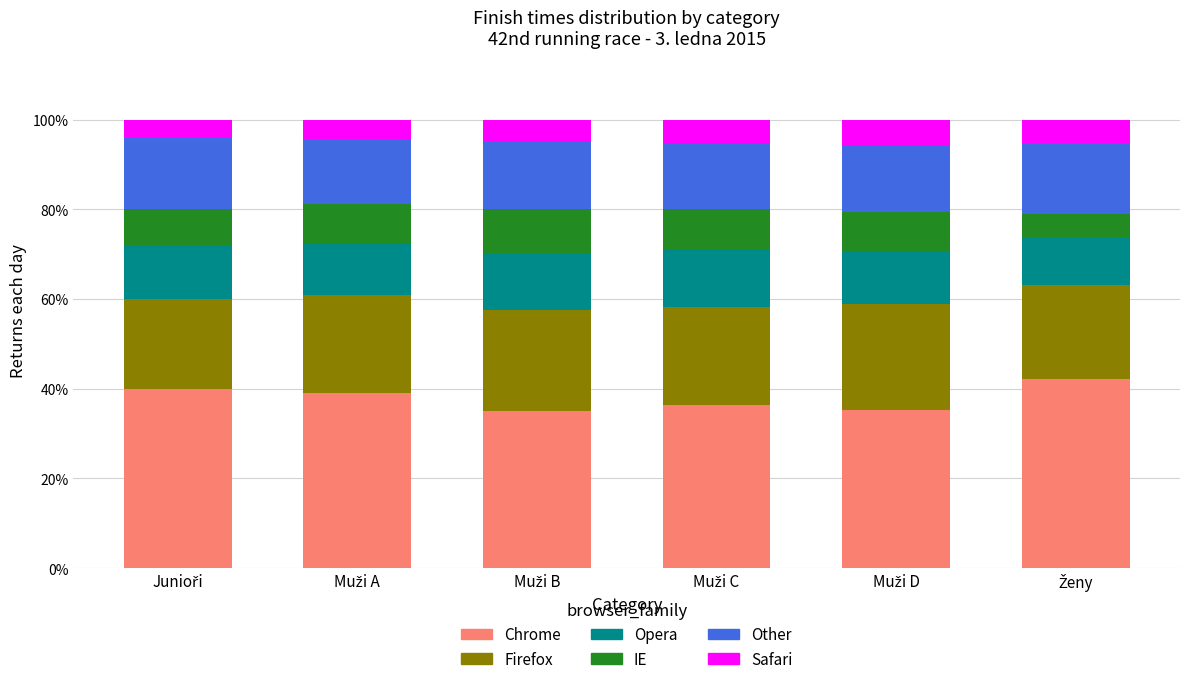

What is the highest value of the Chrome series?

42.1